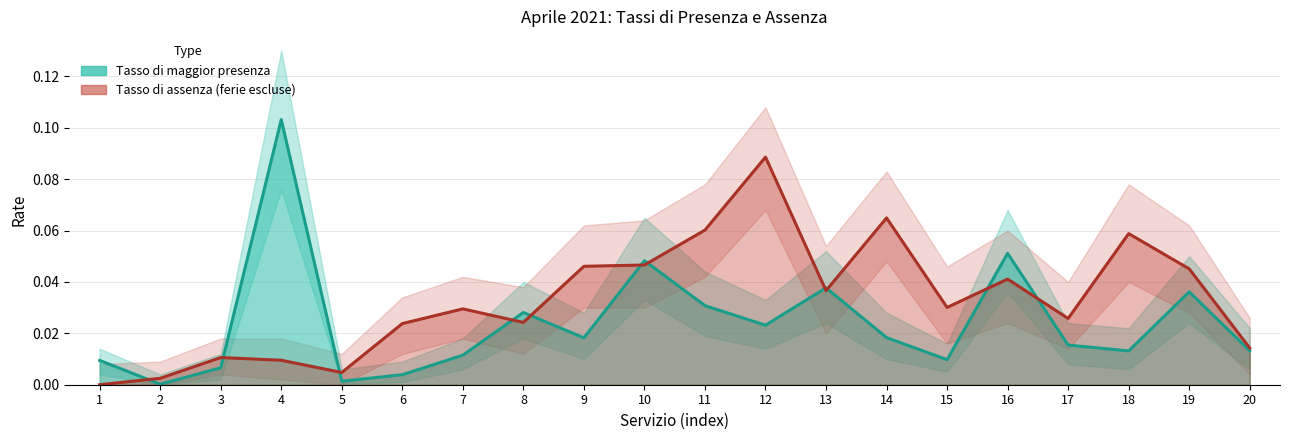

Is it true that assenza_lower equals 0.0 at 8?

False